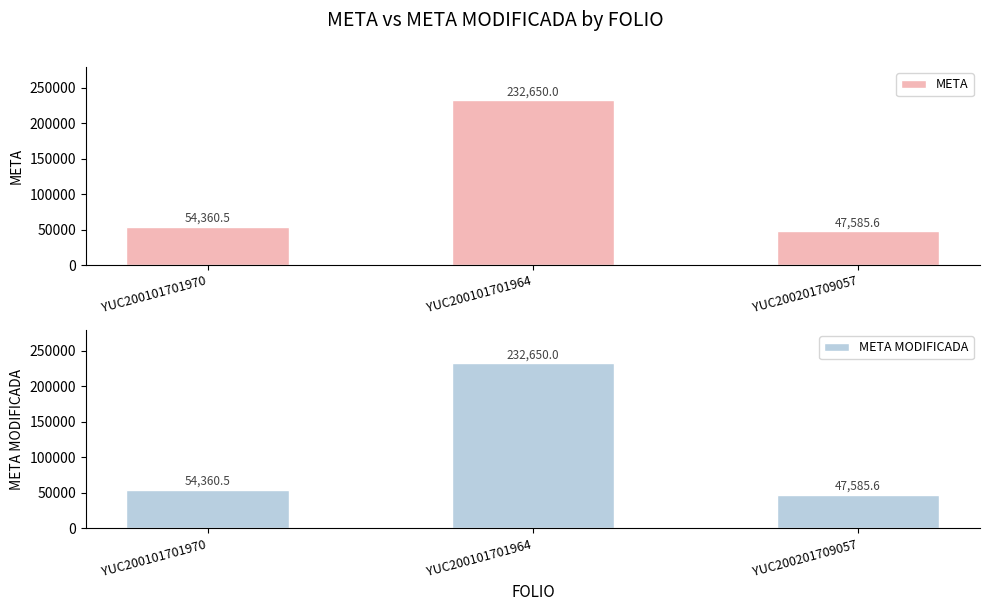

What is the average value of the META MODIFICADA series?

111532.0